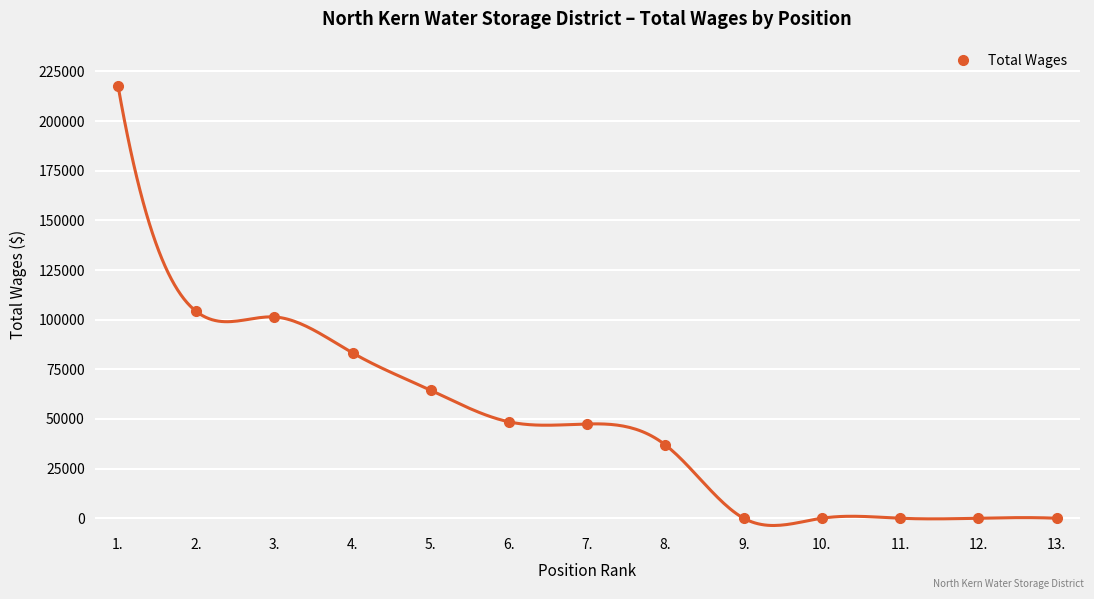

Reading left to right, transcribe all the data shown in this chart.

217839	104158	101355	83231	64396	48542	47472	36864	0	0	0	0	0